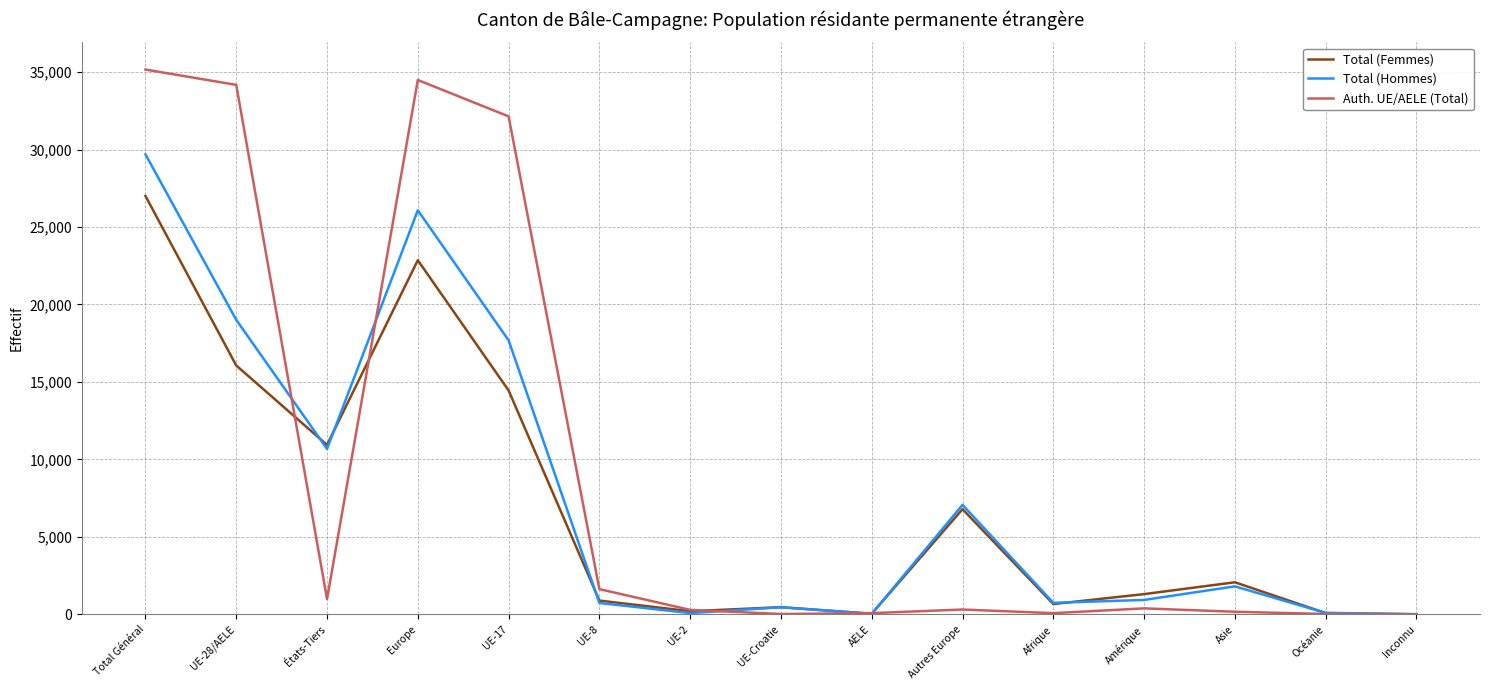

Which series has the largest total across all categories?

Auth. UE/AELE (Total)